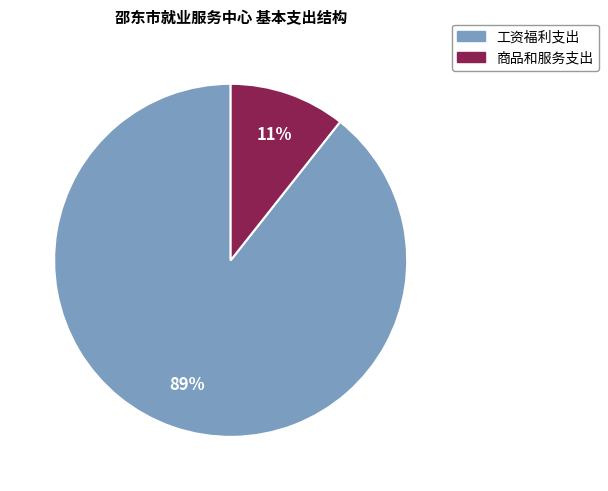

What percentage is the 工资福利支出 slice, to the nearest percent?

89%